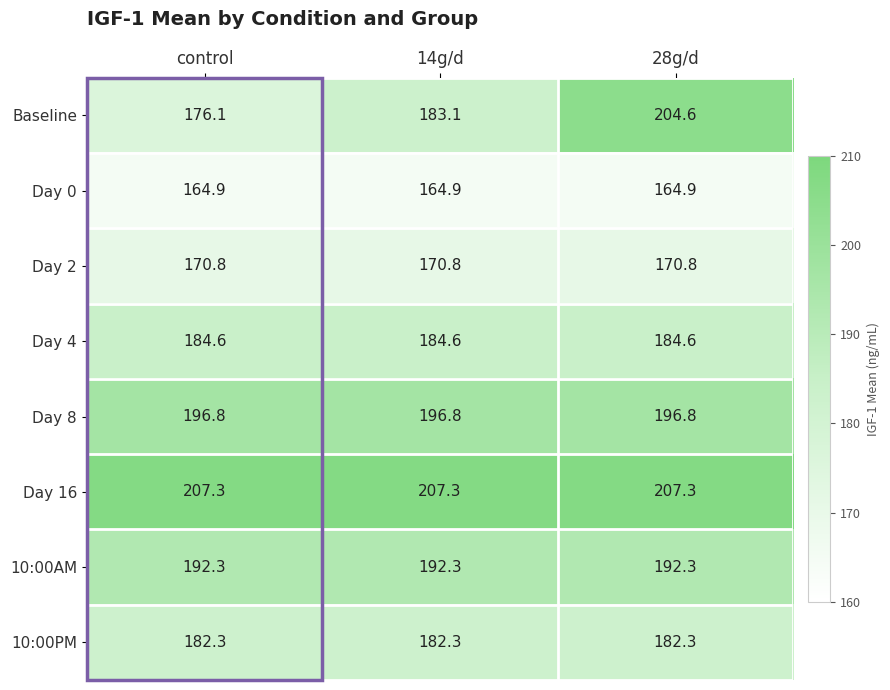

What is the difference between the highest and lowest values at control?

42.4